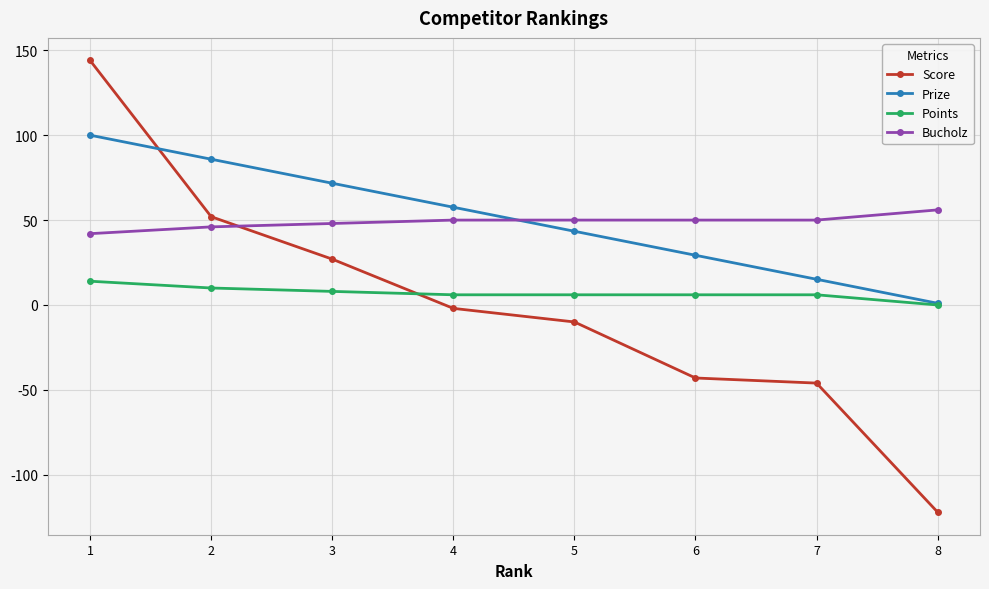

The Prize series shows 29.3 at 6. True or false?

True